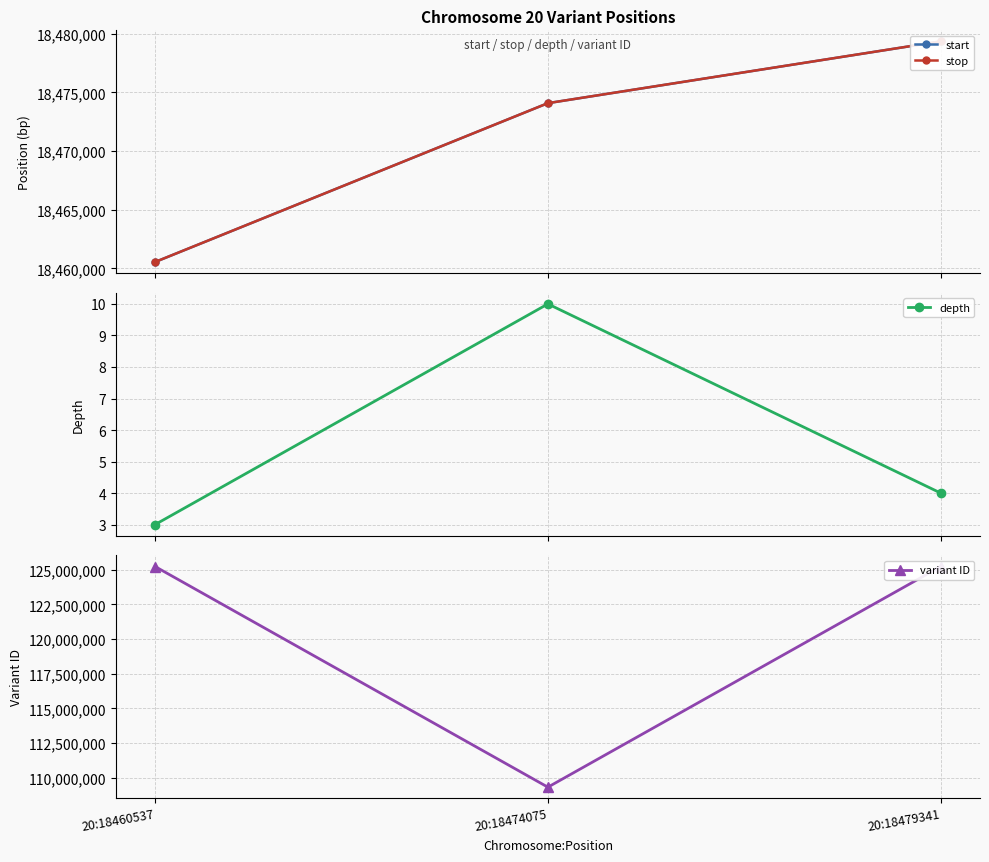

Rank the series by their maximum value, from lowest to highest.

depth, start, stop, variant ID